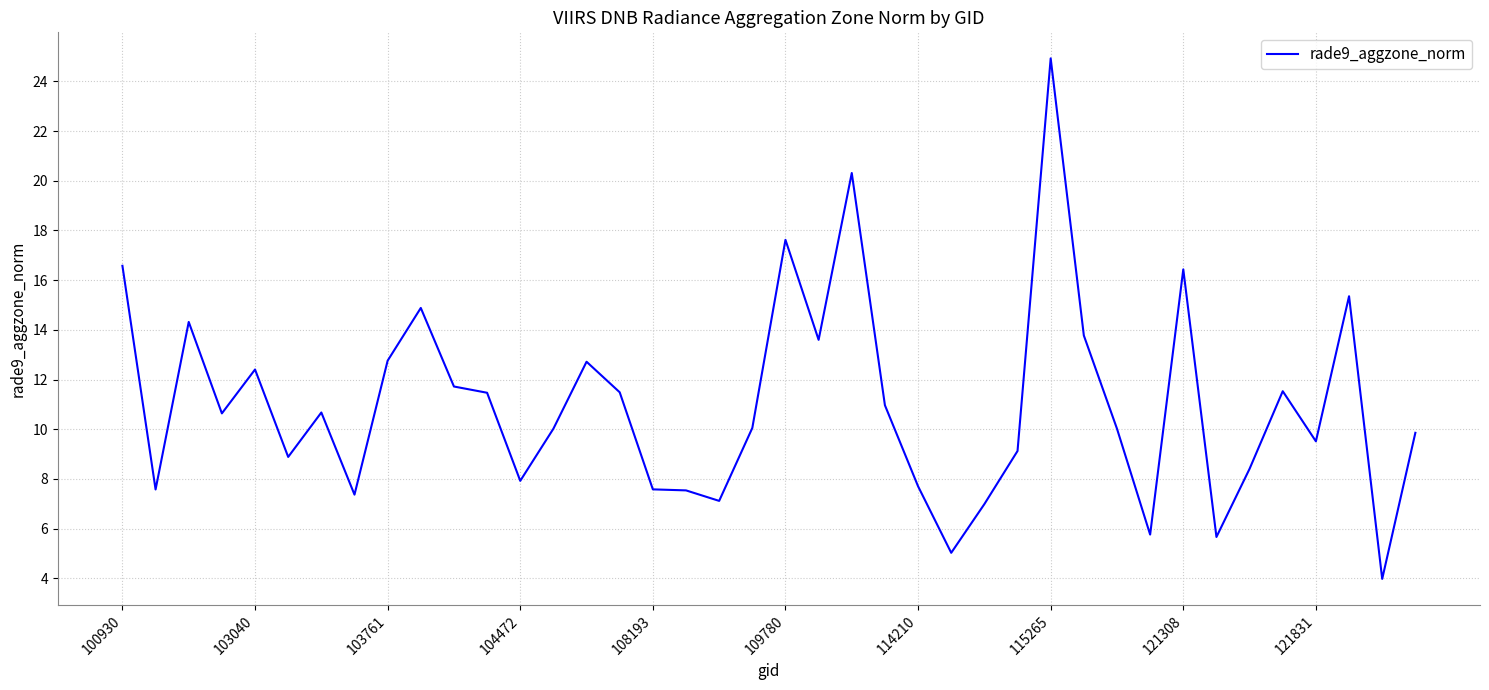

What is the difference between the maximum and minimum values?

20.9